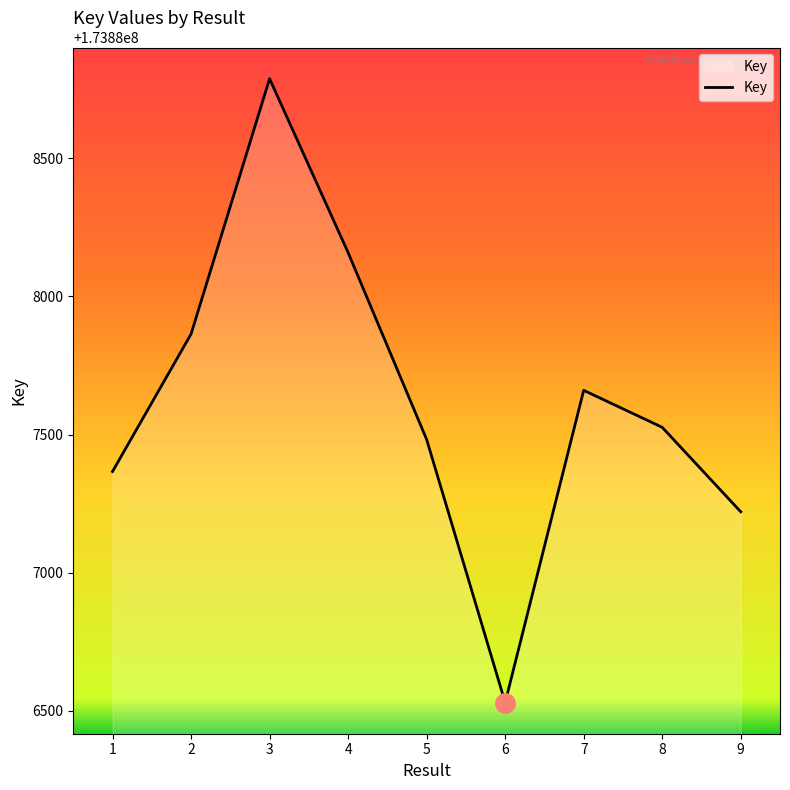

Does the chart have visible grid lines?

No